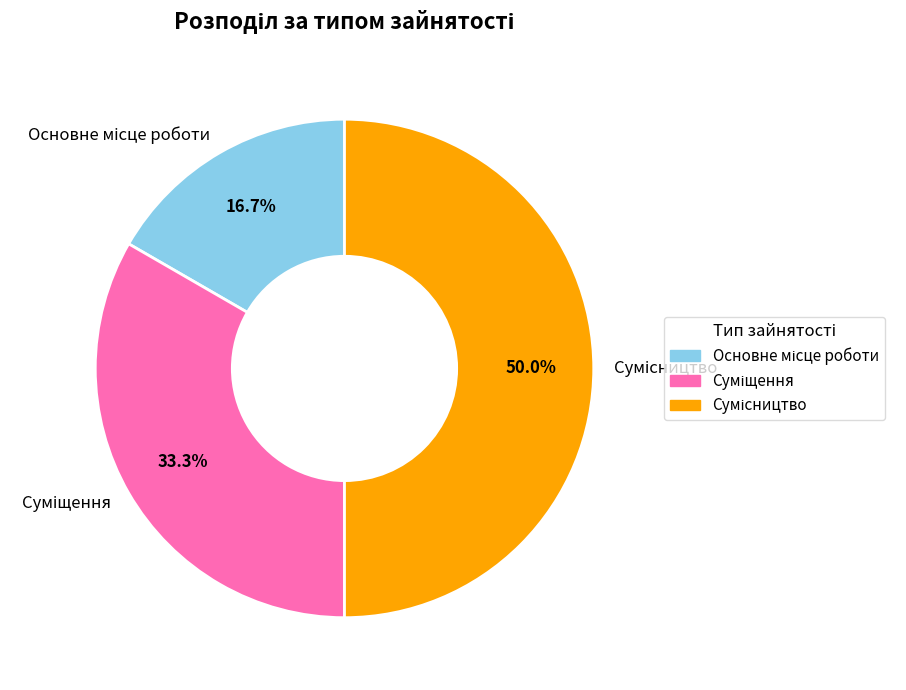

The Сумісництво slice represents 43% of the pie. True or false?

False